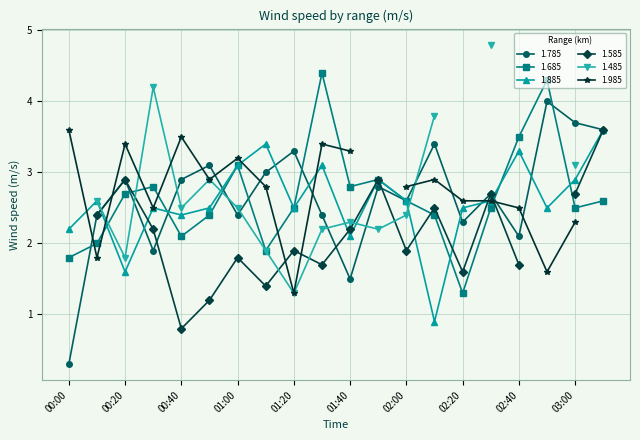

What is the value of the 1.885 point at the 5th from the left?

2.4